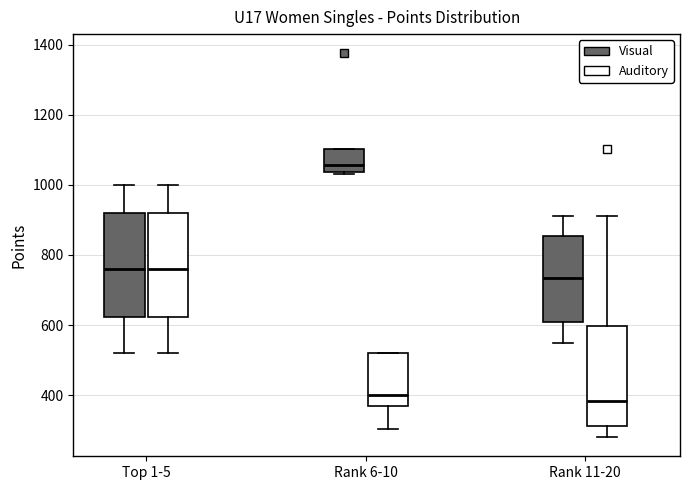

Reading left to right, transcribe this box plot: for each box, give where its median line is, the range the box spans, and where its two whiskers end, as read against the y-axis. The values are not printed on the chart, so give them approximately, as read against the axis.

Top 1-5 (Visual): median 760, box 620 to 920, whiskers 520 to 1000
Top 1-5 (Auditory): median 760, box 620 to 920, whiskers 520 to 1000
Rank 6-10 (Visual): median 1060, box 1040 to 1100, whiskers 1040 to 1100
Rank 6-10 (Auditory): median 400, box 360 to 520, whiskers 300 to 520
Rank 11-20 (Visual): median 740, box 600 to 860, whiskers 560 to 920
Rank 11-20 (Auditory): median 380, box 320 to 600, whiskers 280 to 920